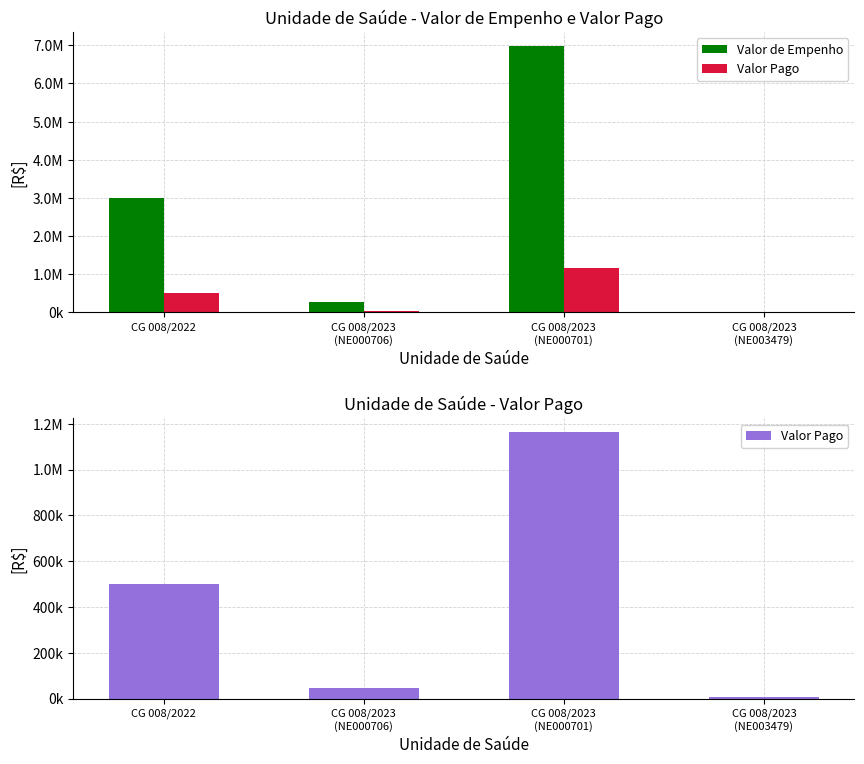

What is the minimum value shown in the chart?

7498.3